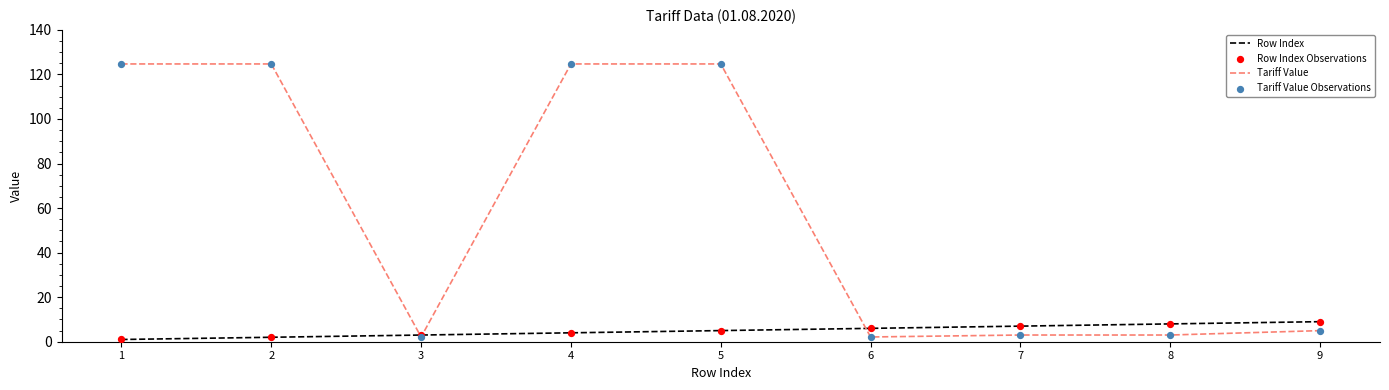

Between 3 and 5, which series saw the biggest shift?

Tariff Value